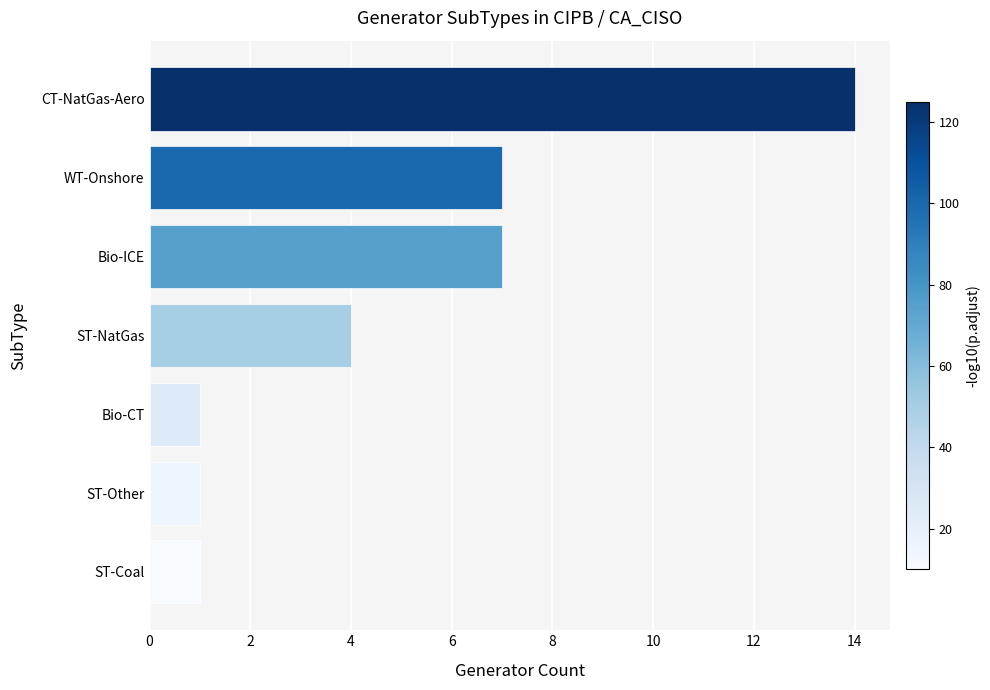

How many bars are there in total?

7